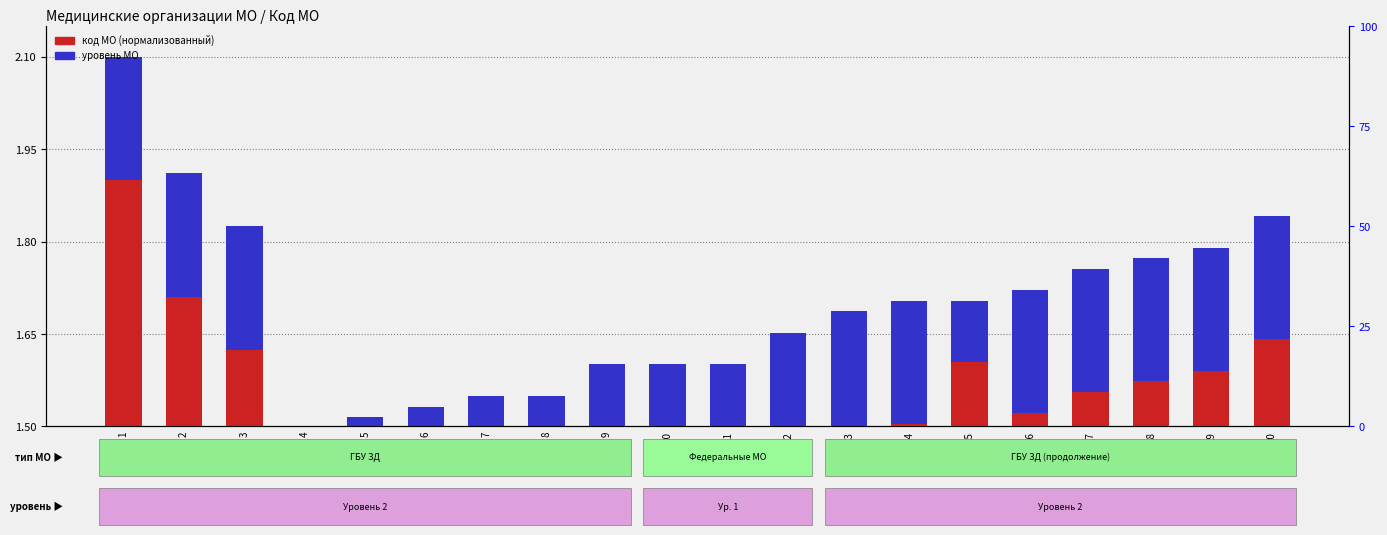

How many bars are there in each group?

2